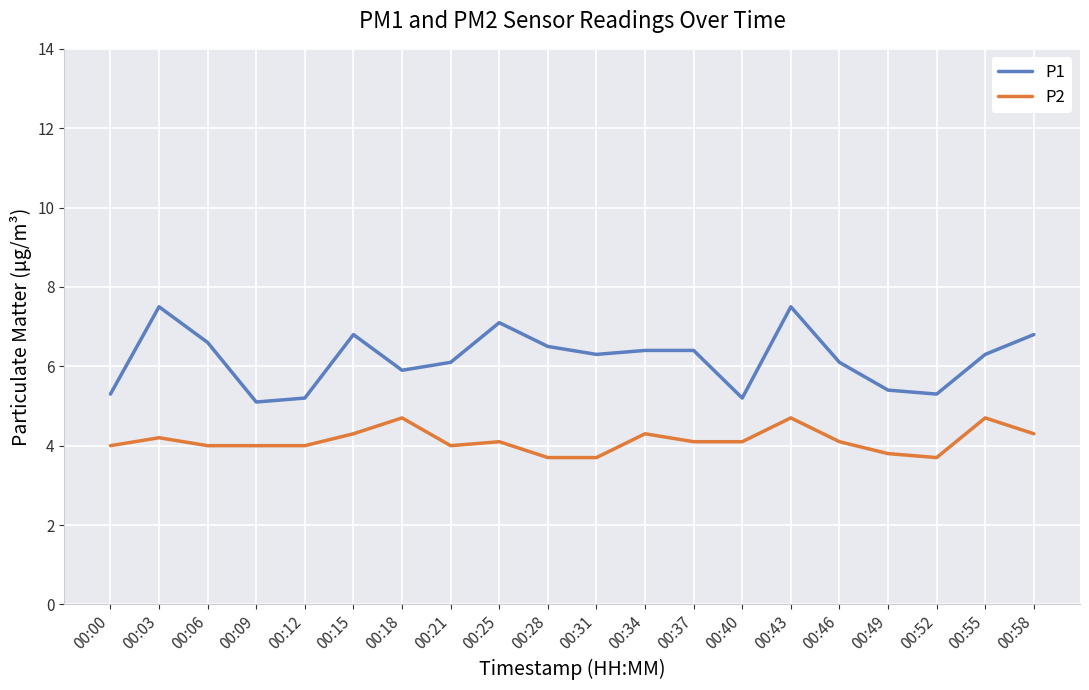

Does the chart have visible grid lines?

Yes